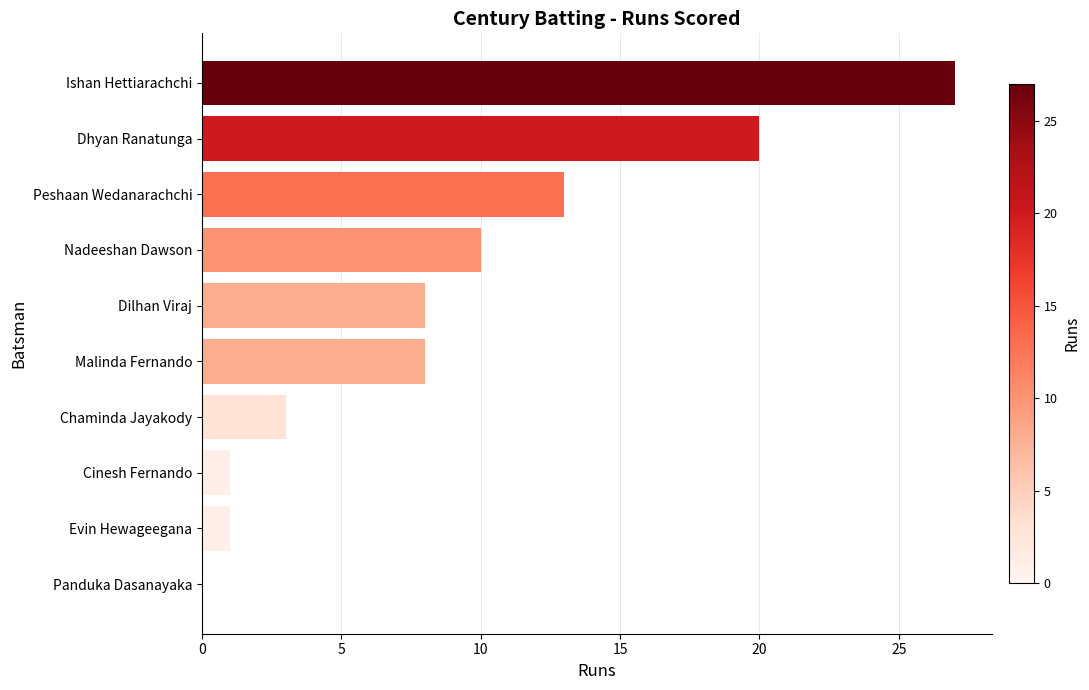

Are the bars horizontal?

Yes